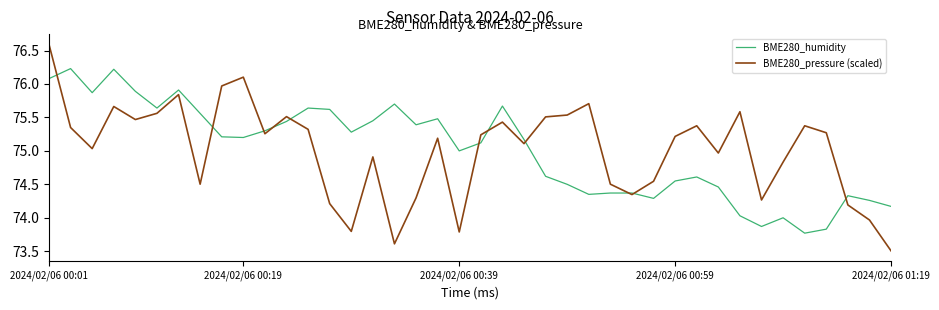

Is this an area chart (filled region under the line)?

No